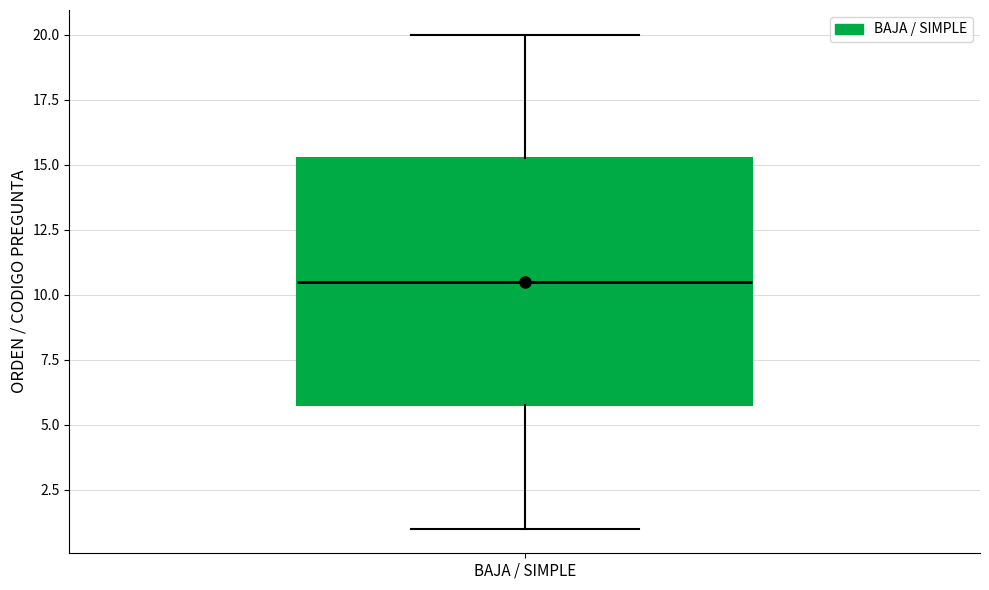

Where does the median line of the box for BAJA / SIMPLE sit on the y-axis? The values are not printed on the chart, so give them approximately, as read against the axis.

10.5